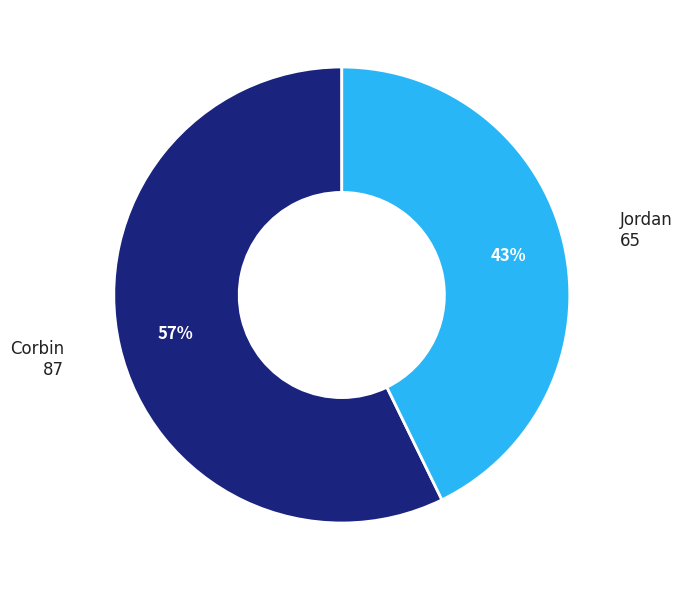

To the nearest percent, what is the difference between the largest and smallest slice percentages?

14%